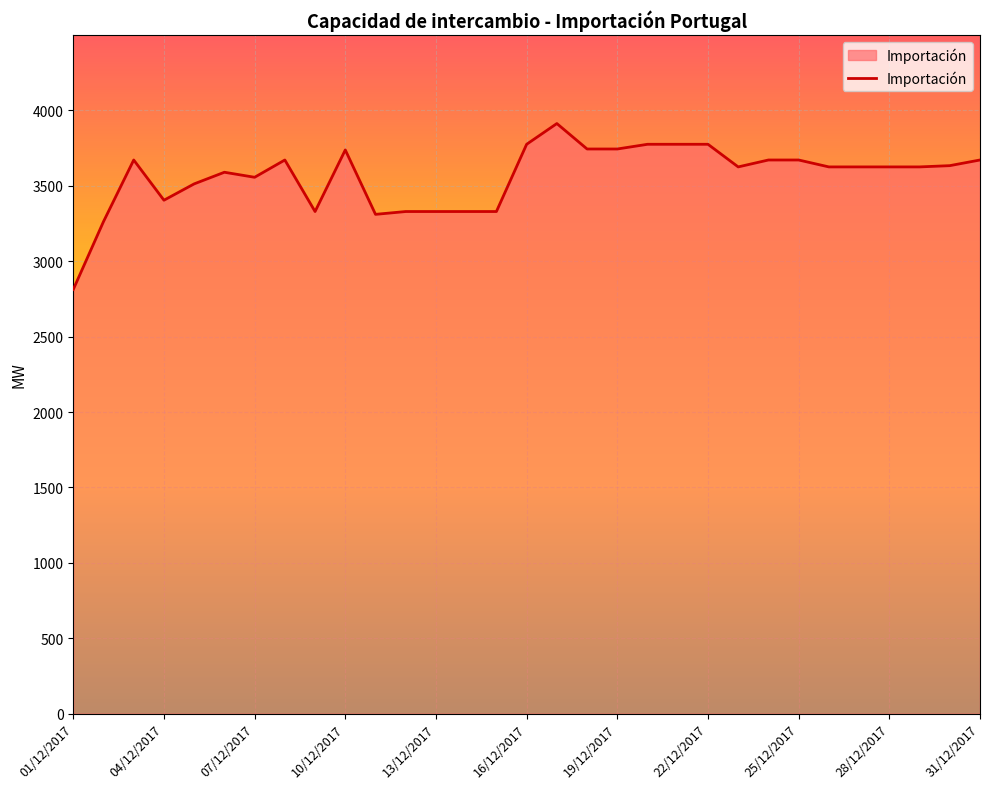

What is the difference between the second highest and minimum values?

962.5